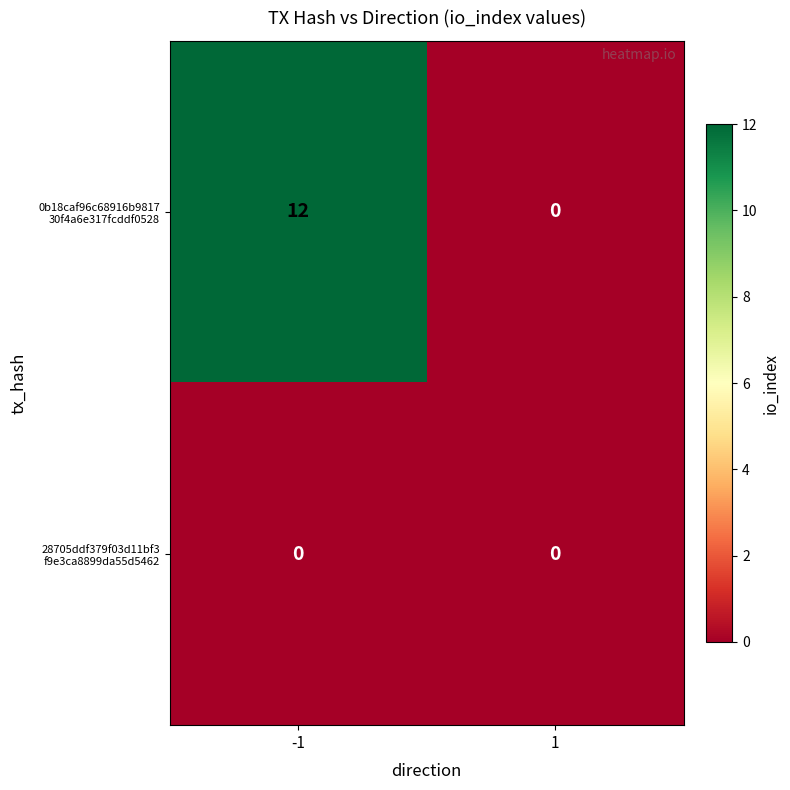

What is the difference between the highest and lowest values at -1?

12